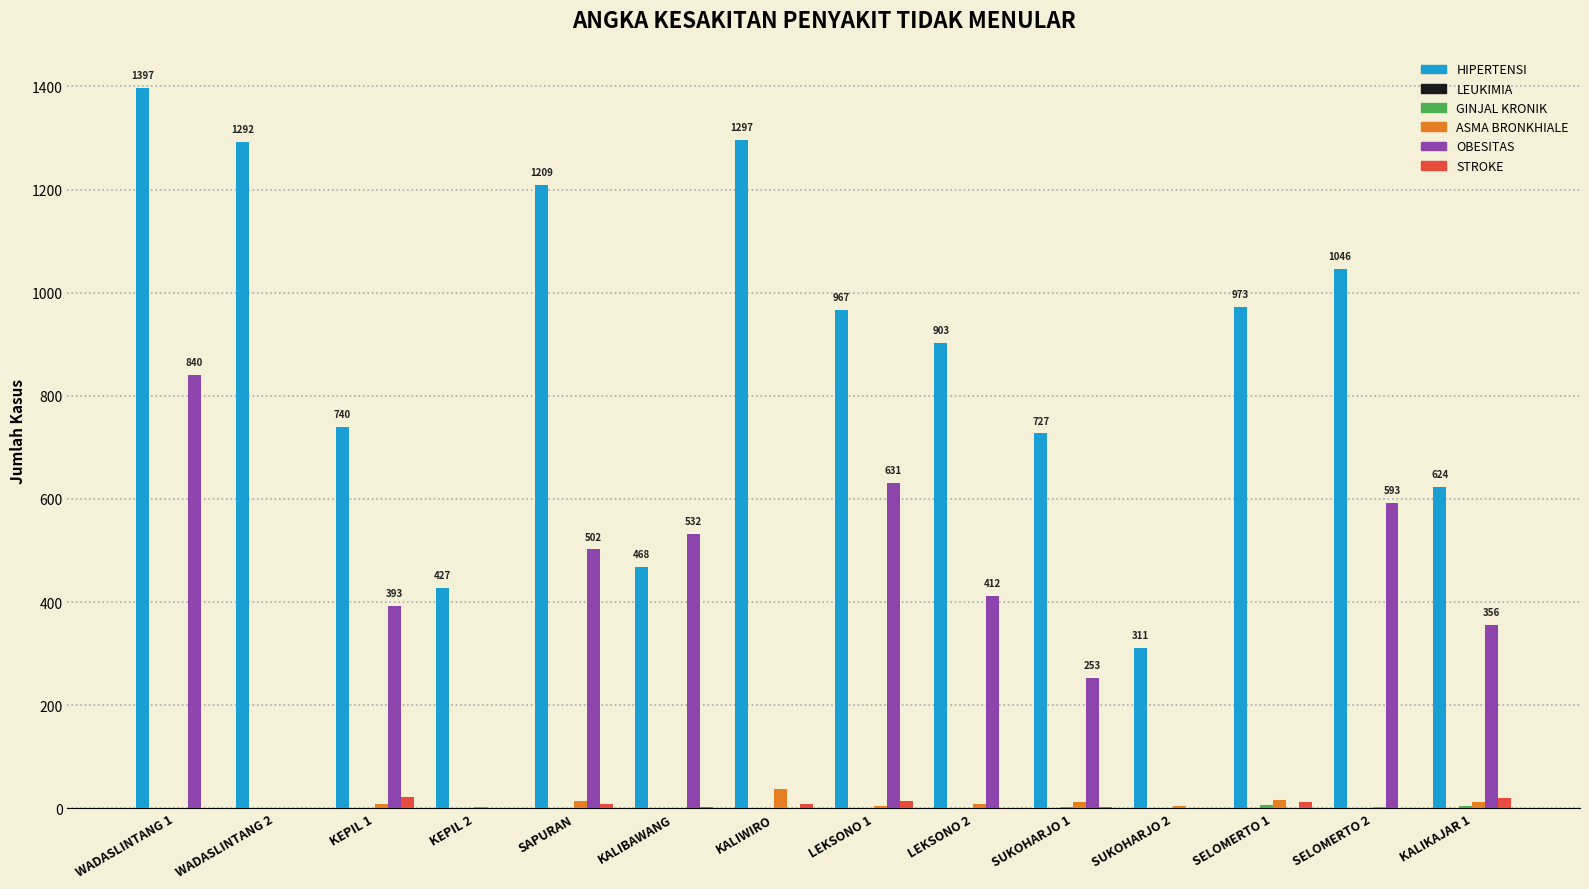

What is the spread (max minus min) of values at KALIKAJAR 1?

619